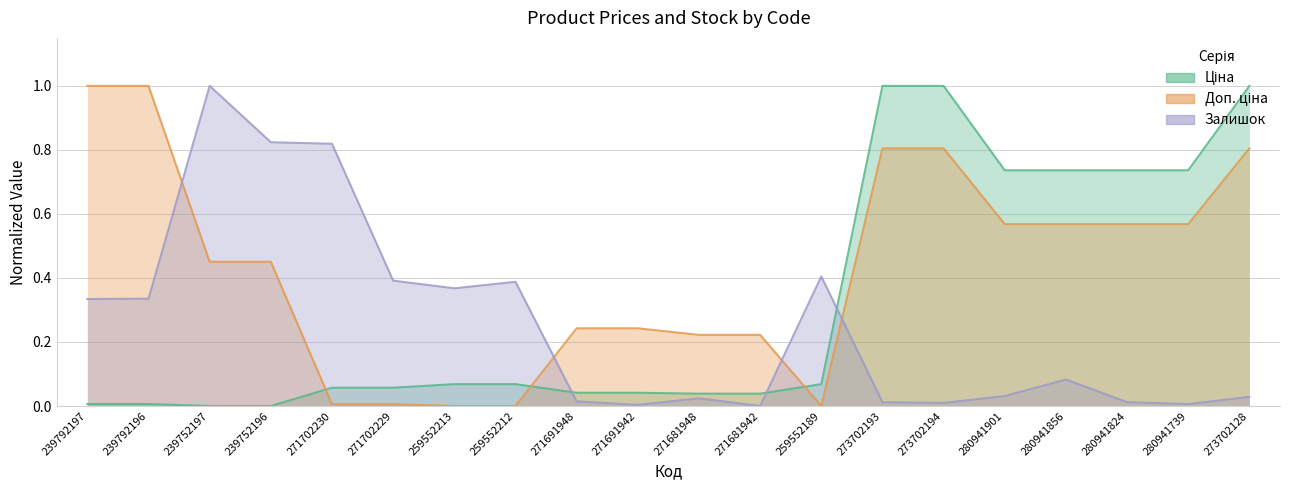

At which category does the chart reach its peak across all series?

273702193